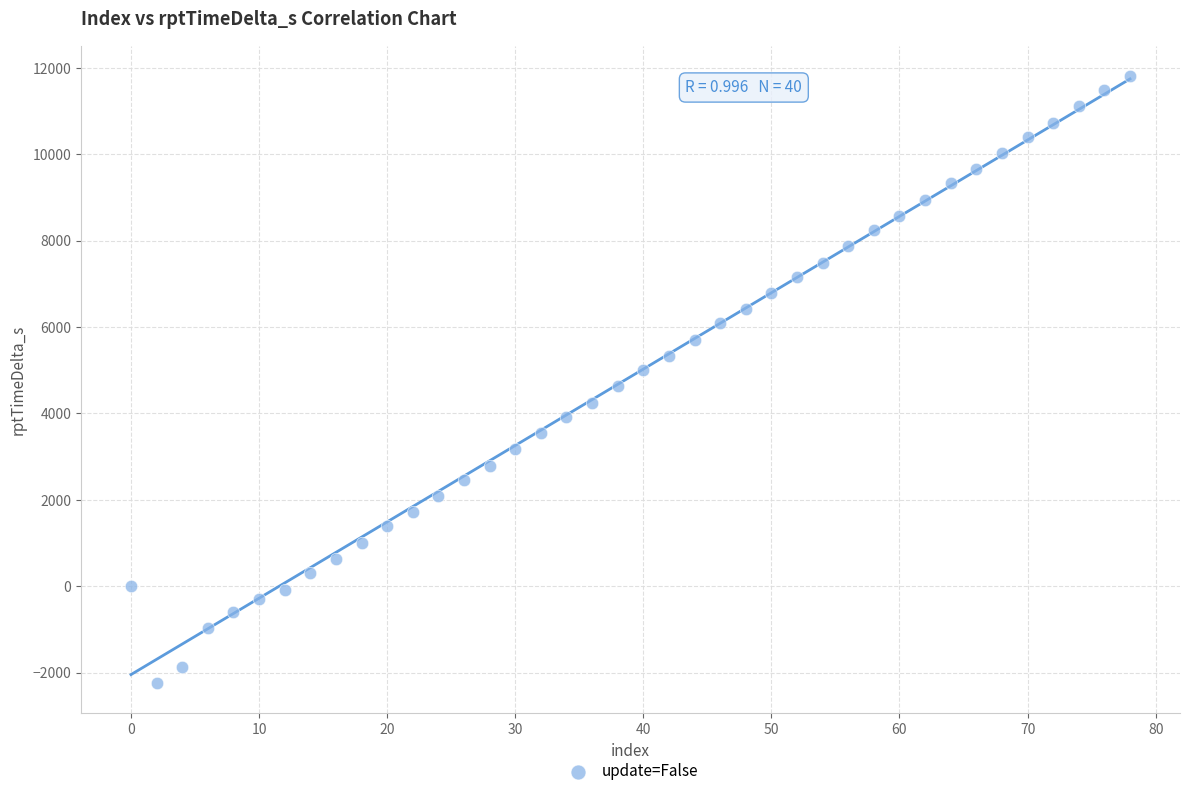

What is the range of Y values (max minus min)?

14055